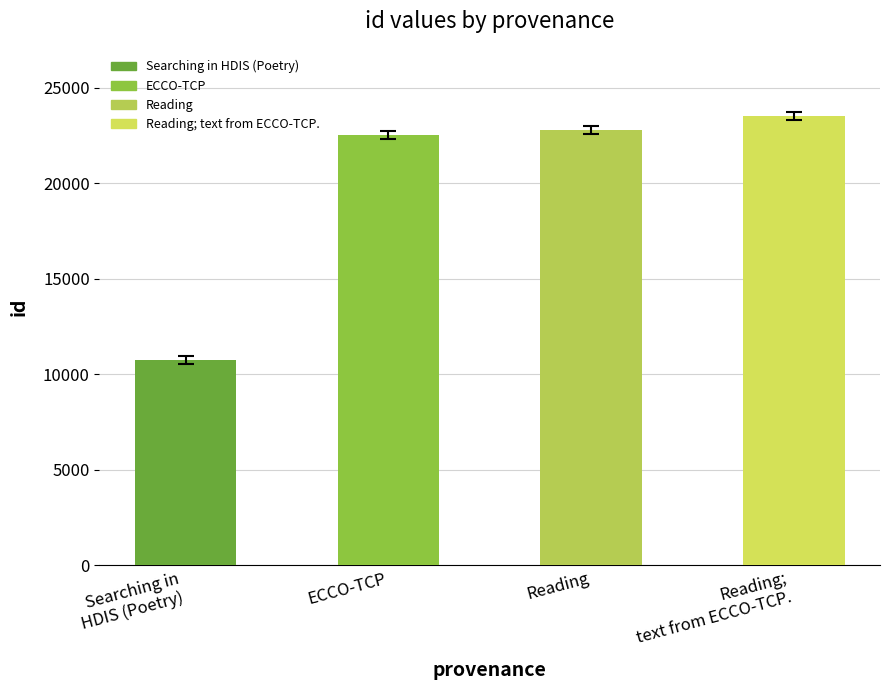

At which label is the value closest to 17134?

ECCO-TCP